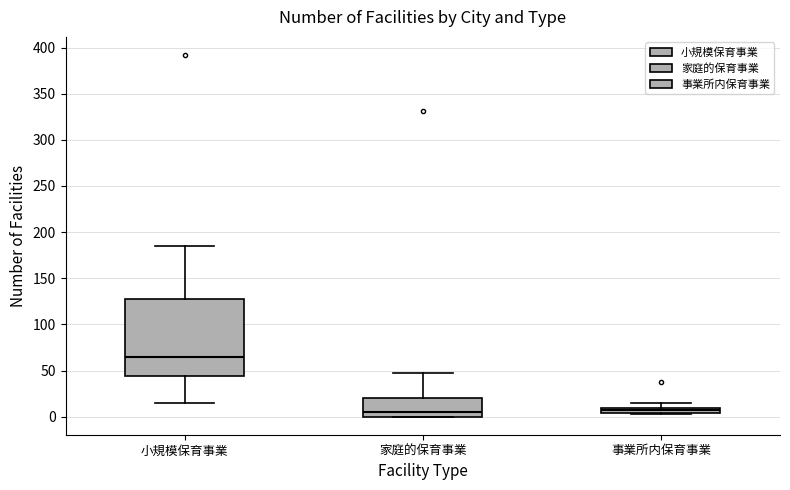

Comparing the boxes themselves (not the whiskers), which one is the tallest?

小規模保育事業